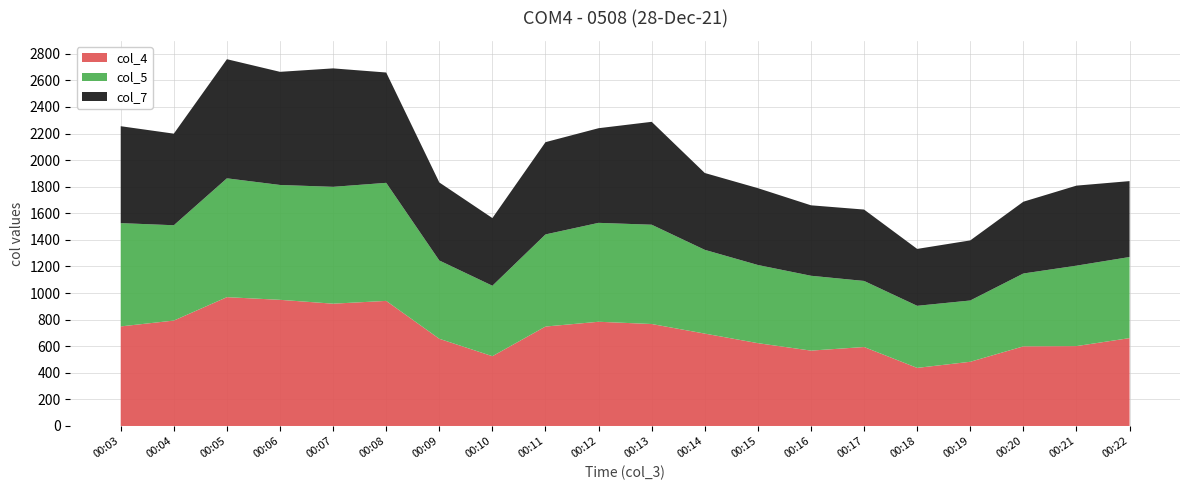

Reading right to left, what are all the values shown in this chart?

col_4: 661	601	599	483	437	594	567	623	695	767	784	748	525	656	941	920	949	969	793	749
col_5: 610	605	548	461	467	497	563	588	630	747	744	693	530	589	888	879	864	894	717	777
col_7: 571	602	540	452	428	537	530	578	578	774	712	694	509	587	830	891	851	896	689	729